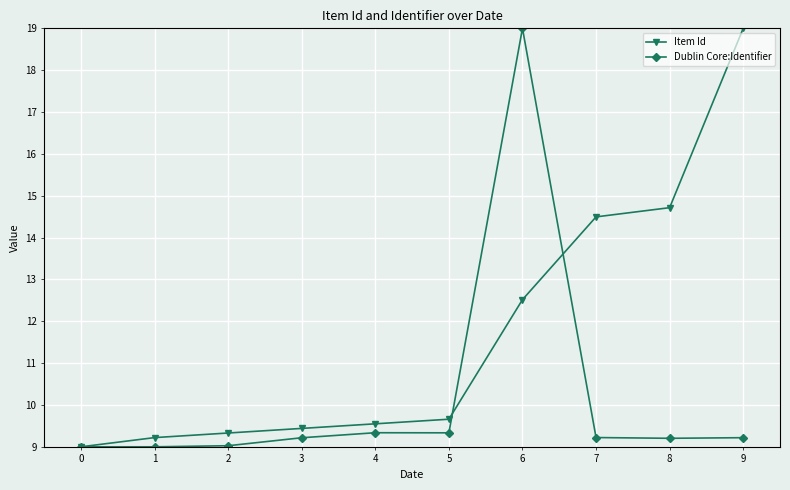

Which series has the largest total across all categories?

Item Id